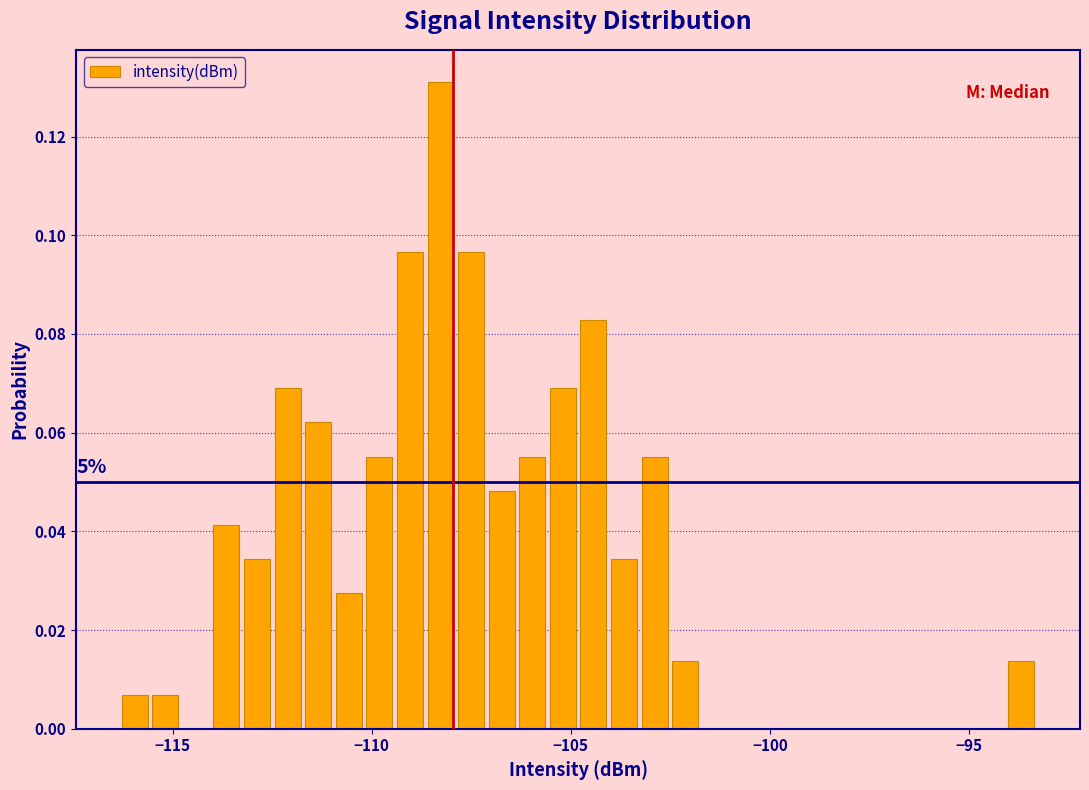

Read against the x-axis, roughly where is the centre of the tallest bar?

-108.5